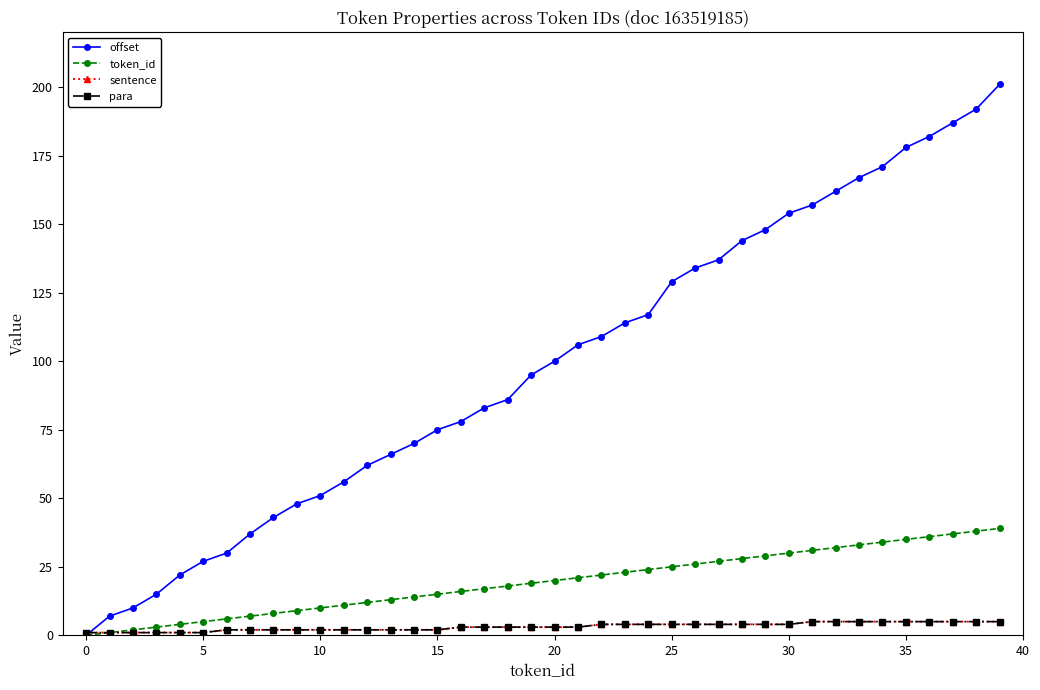

True or false: token_id and sentence cross at least once.

False